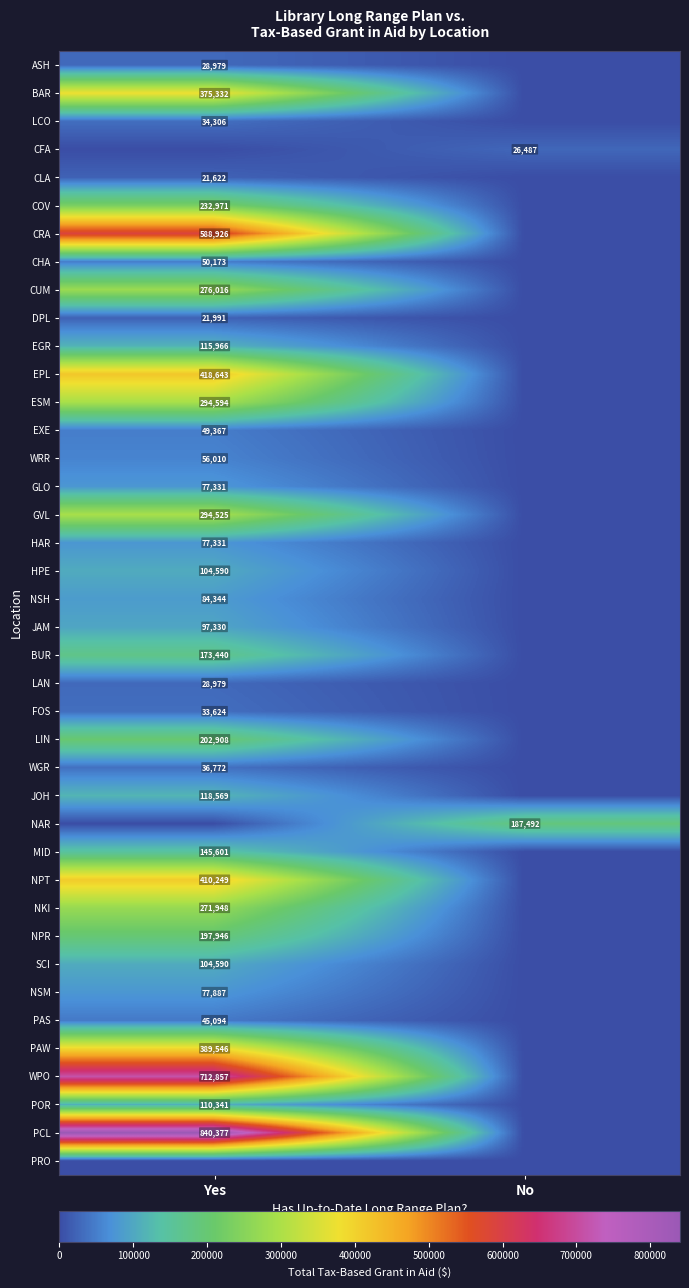

The BAR series shows 127787 at Yes. True or false?

False